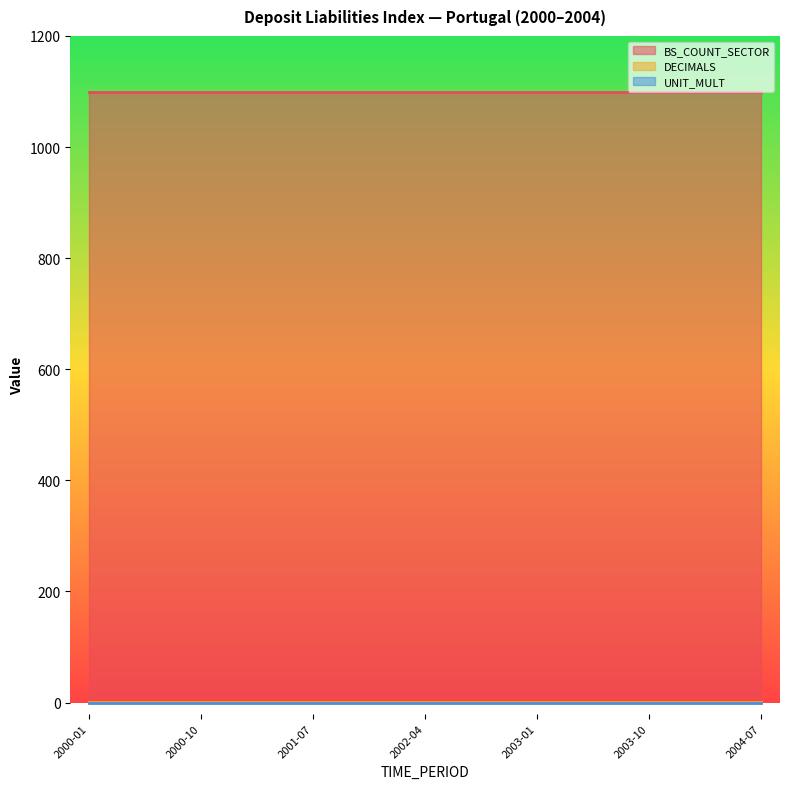

What is the total value across all series at 2001-07?

1101